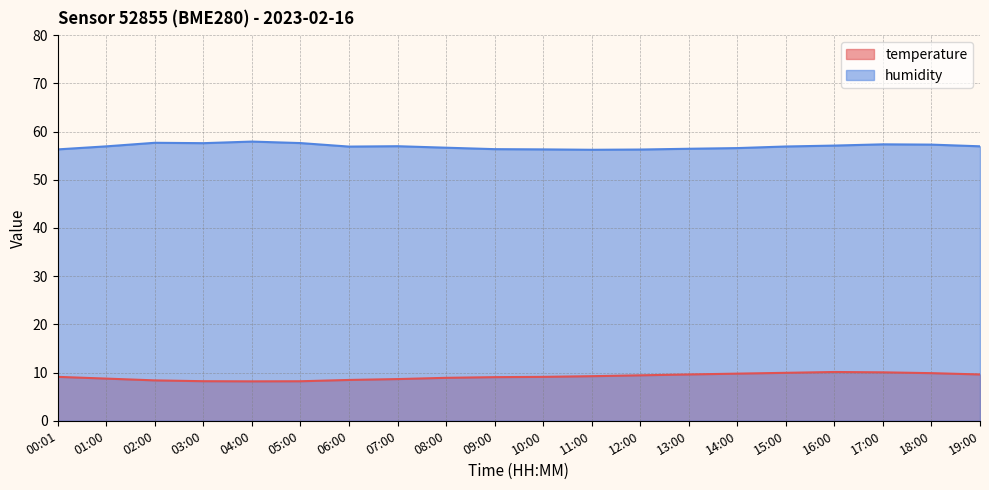

Where is the first local maximum for temperature?

16:00